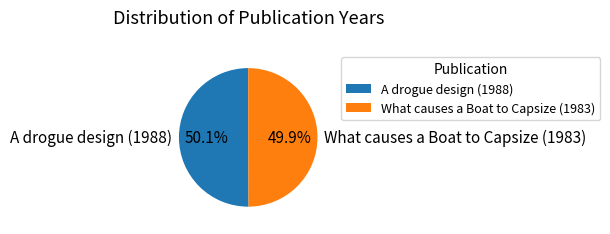

What is the ratio of the value at What causes a Boat to Capsize (1983) to the value at A drogue design (1988)?

1.0